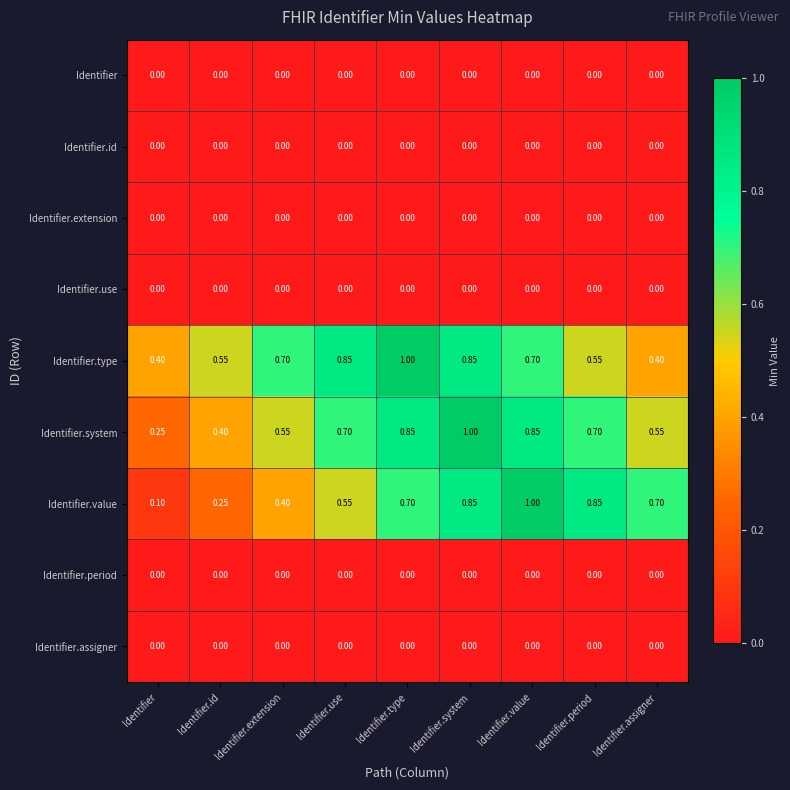

Count the number of data series in this chart.

9